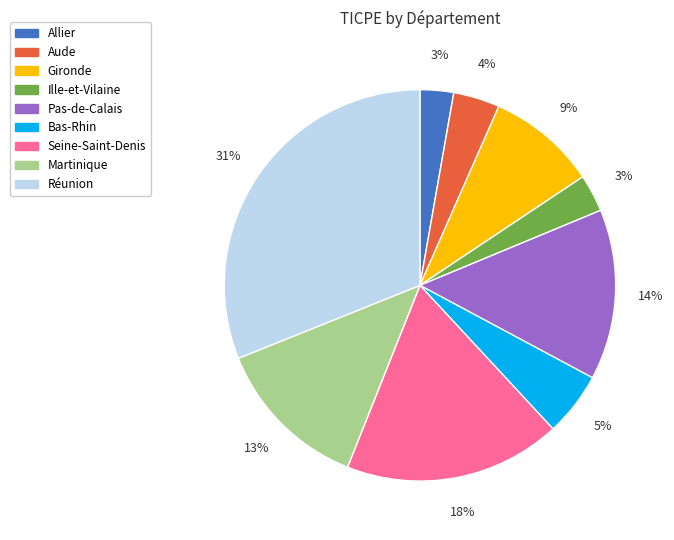

Between Bas-Rhin and Seine-Saint-Denis, which is larger?

Seine-Saint-Denis